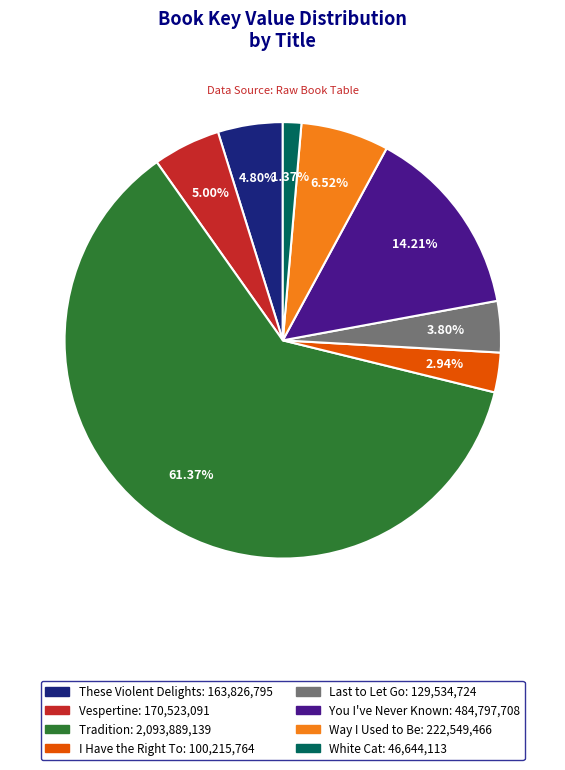

Does Tradition represent more than half of the total?

Yes